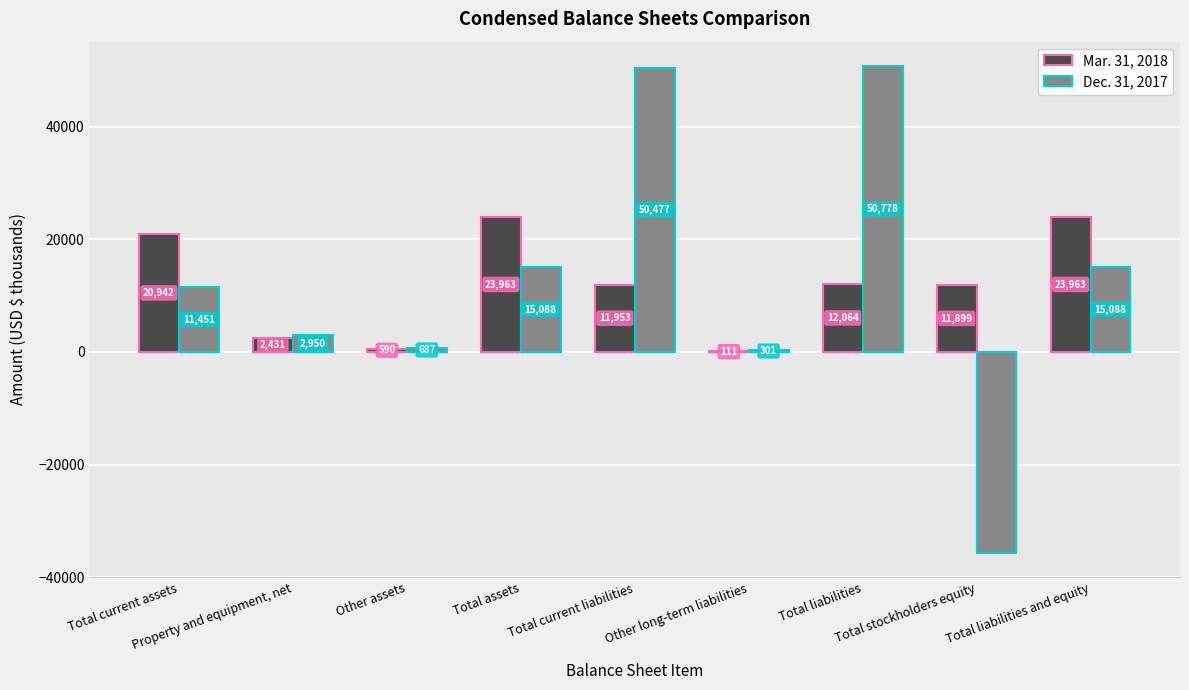

Reading left to right, extract all data points from this chart.

Mar. 31, 2018: Total current assets=20942	Property and equipment, net=2431	Other assets=590	Total assets=23963	Total current liabilities=11953	Other long-term liabilities=111	Total liabilities=12064	Total stockholders equity=11899	Total liabilities and equity=23963
Dec. 31, 2017: Total current assets=11451	Property and equipment, net=2950	Other assets=687	Total assets=15088	Total current liabilities=50477	Other long-term liabilities=301	Total liabilities=50778	Total stockholders equity=-35690	Total liabilities and equity=15088